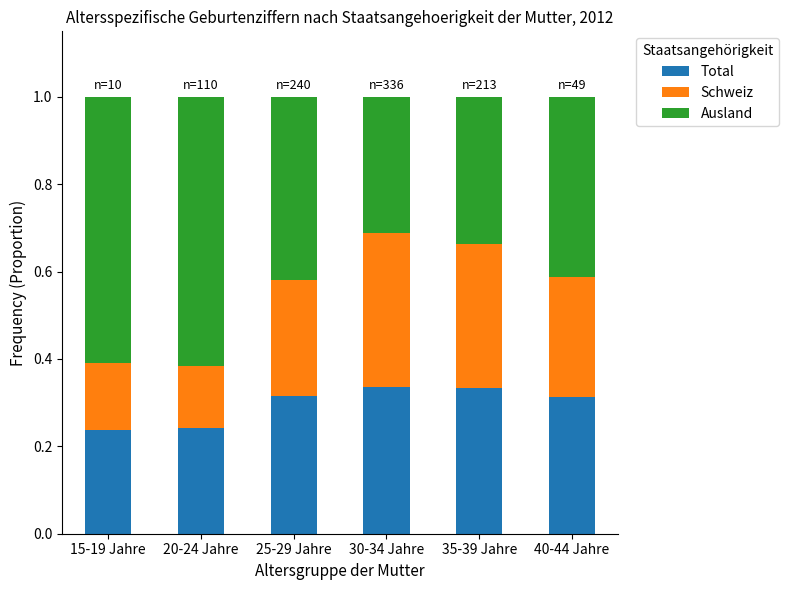

What is the total value across all series at 15-19 Jahre?

1.0